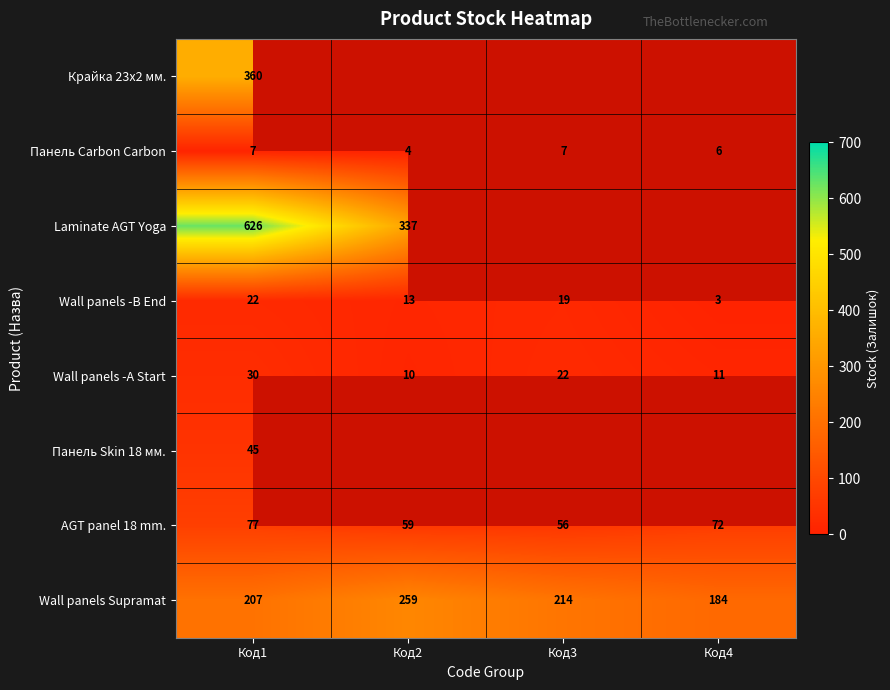

Is the value of Wall panels Supramat at Код1 greater than the value of Панель Carbon Carbon at Код3?

Yes